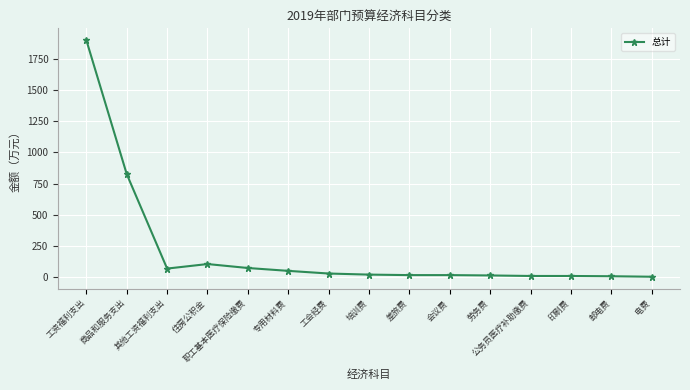

True or false: there are more than 0 points higher than both neighbors.

True